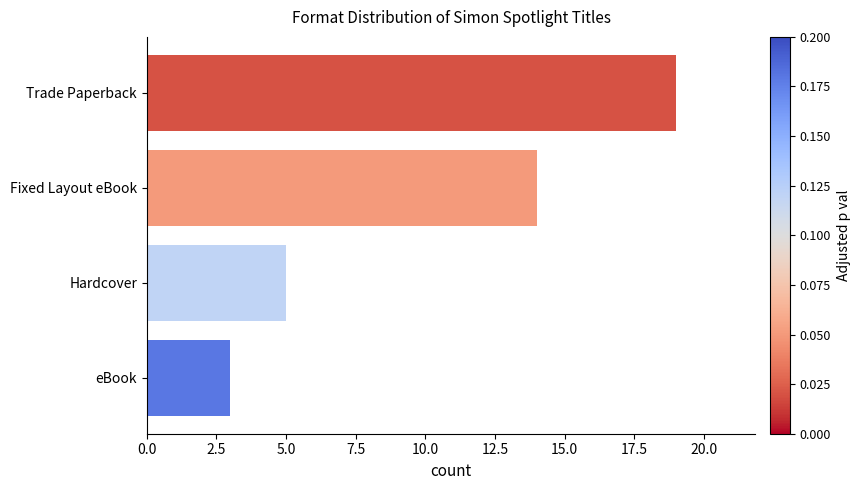

What is the minimum value shown in the chart?

3